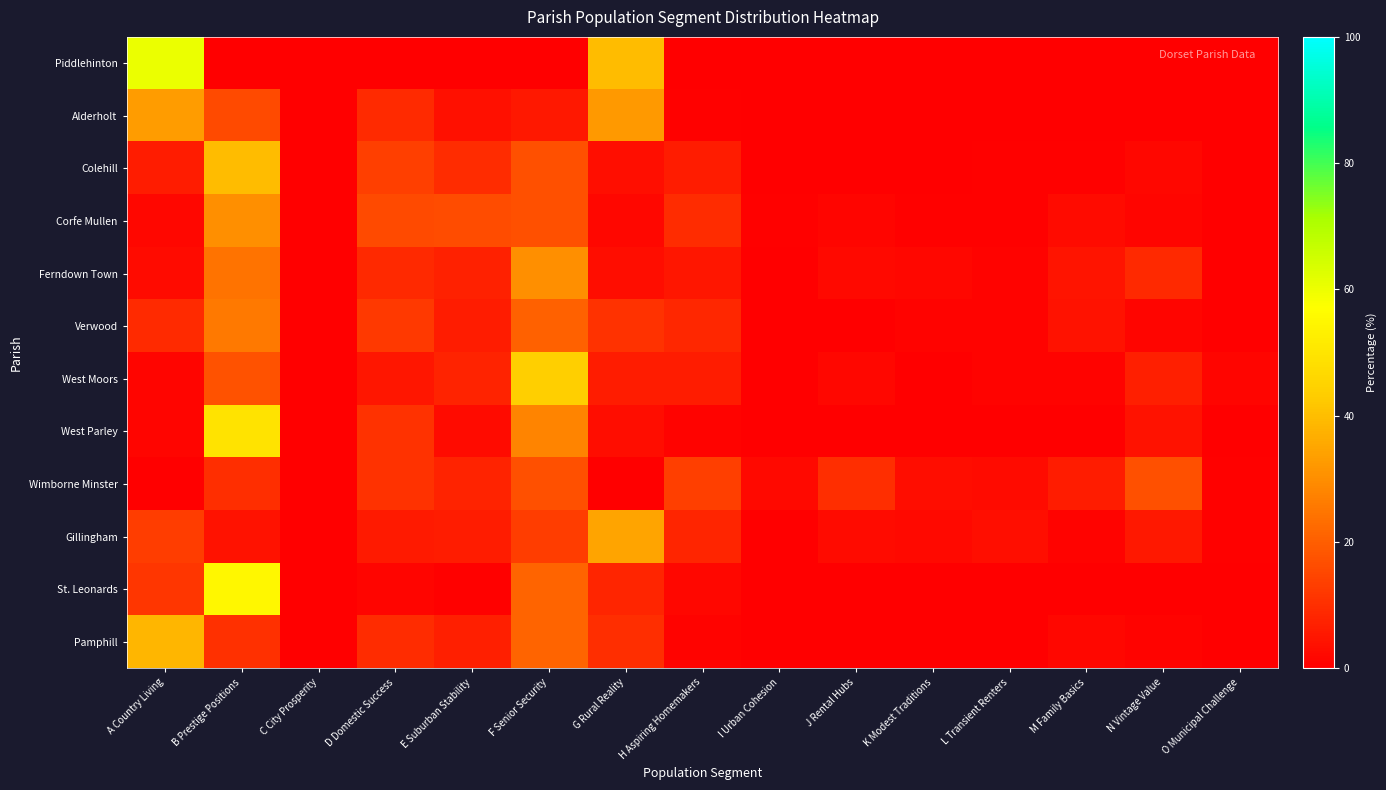

Reading left to right, what are all the values shown in this chart?

Piddlehinton: A Country Living=60.5	B Prestige Positions=0.0	C City Prosperity=0.0	D Domestic Success=0.0	E Suburban Stability=0.0	F Senior Security=0.0	G Rural Reality=39.5	H Aspiring Homemakers=0.0	I Urban Cohesion=0.0	J Rental Hubs=0.0	K Modest Traditions=0.0	L Transient Renters=0.0	M Family Basics=0.0	N Vintage Value=0.0	O Municipal Challenge=0.0
Alderholt: A Country Living=32.8	B Prestige Positions=15.9	C City Prosperity=0.0	D Domestic Success=9.0	E Suburban Stability=3.8	F Senior Security=5.4	G Rural Reality=32.3	H Aspiring Homemakers=0.7	I Urban Cohesion=0.0	J Rental Hubs=0.0	K Modest Traditions=0.0	L Transient Renters=0.0	M Family Basics=0.0	N Vintage Value=0.0	O Municipal Challenge=0.0
Colehill: A Country Living=6.0	B Prestige Positions=39.8	C City Prosperity=0.0	D Domestic Success=13.3	E Suburban Stability=9.6	F Senior Security=16.9	G Rural Reality=3.4	H Aspiring Homemakers=6.2	I Urban Cohesion=0.0	J Rental Hubs=0.3	K Modest Traditions=0.3	L Transient Renters=0.7	M Family Basics=0.6	N Vintage Value=1.6	O Municipal Challenge=0.2
Corfe Mullen: A Country Living=1.9	B Prestige Positions=30.3	C City Prosperity=0.0	D Domestic Success=15.8	E Suburban Stability=16.0	F Senior Security=16.9	G Rural Reality=1.7	H Aspiring Homemakers=9.6	I Urban Cohesion=0.6	J Rental Hubs=1.2	K Modest Traditions=0.6	L Transient Renters=0.8	M Family Basics=2.5	N Vintage Value=1.5	O Municipal Challenge=0.4
Ferndown Town: A Country Living=2.5	B Prestige Positions=24.5	C City Prosperity=0.0	D Domestic Success=9.0	E Suburban Stability=7.4	F Senior Security=30.4	G Rural Reality=2.8	H Aspiring Homemakers=5.0	I Urban Cohesion=0.0	J Rental Hubs=2.0	K Modest Traditions=1.9	L Transient Renters=1.1	M Family Basics=4.4	N Vintage Value=8.7	O Municipal Challenge=0.4
Verwood: A Country Living=9.0	B Prestige Positions=25.5	C City Prosperity=0.0	D Domestic Success=12.2	E Suburban Stability=6.0	F Senior Security=20.5	G Rural Reality=10.8	H Aspiring Homemakers=8.3	I Urban Cohesion=0.0	J Rental Hubs=0.0	K Modest Traditions=1.0	L Transient Renters=1.0	M Family Basics=4.2	N Vintage Value=1.4	O Municipal Challenge=0.1
West Moors: A Country Living=1.3	B Prestige Positions=17.3	C City Prosperity=0.0	D Domestic Success=5.1	E Suburban Stability=7.8	F Senior Security=44.1	G Rural Reality=6.2	H Aspiring Homemakers=6.2	I Urban Cohesion=0.0	J Rental Hubs=1.8	K Modest Traditions=0.2	L Transient Renters=0.9	M Family Basics=1.1	N Vintage Value=6.8	O Municipal Challenge=1.3
West Parley: A Country Living=1.5	B Prestige Positions=49.2	C City Prosperity=0.0	D Domestic Success=10.9	E Suburban Stability=2.5	F Senior Security=27.9	G Rural Reality=2.8	H Aspiring Homemakers=1.1	I Urban Cohesion=0.0	J Rental Hubs=0.0	K Modest Traditions=0.0	L Transient Renters=0.1	M Family Basics=0.0	N Vintage Value=4.0	O Municipal Challenge=0.0
Wimborne Minster: A Country Living=0.0	B Prestige Positions=10.1	C City Prosperity=0.1	D Domestic Success=10.9	E Suburban Stability=7.4	F Senior Security=16.9	G Rural Reality=0.0	H Aspiring Homemakers=13.4	I Urban Cohesion=2.0	J Rental Hubs=9.9	K Modest Traditions=3.1	L Transient Renters=2.6	M Family Basics=5.9	N Vintage Value=17.0	O Municipal Challenge=0.7
Gillingham: A Country Living=13.2	B Prestige Positions=4.1	C City Prosperity=0.0	D Domestic Success=5.7	E Suburban Stability=6.2	F Senior Security=13.0	G Rural Reality=34.4	H Aspiring Homemakers=8.1	I Urban Cohesion=0.0	J Rental Hubs=2.7	K Modest Traditions=2.3	L Transient Renters=3.5	M Family Basics=1.1	N Vintage Value=5.2	O Municipal Challenge=0.6
St. Leonards: A Country Living=11.6	B Prestige Positions=54.8	C City Prosperity=0.0	D Domestic Success=1.6	E Suburban Stability=0.7	F Senior Security=21.3	G Rural Reality=8.1	H Aspiring Homemakers=1.9	I Urban Cohesion=0.0	J Rental Hubs=0.0	K Modest Traditions=0.0	L Transient Renters=0.0	M Family Basics=0.0	N Vintage Value=0.0	O Municipal Challenge=0.0
Pamphill: A Country Living=38.6	B Prestige Positions=10.5	C City Prosperity=0.0	D Domestic Success=9.5	E Suburban Stability=6.9	F Senior Security=21.2	G Rural Reality=9.8	H Aspiring Homemakers=1.0	I Urban Cohesion=0.0	J Rental Hubs=0.0	K Modest Traditions=0.0	L Transient Renters=0.0	M Family Basics=1.6	N Vintage Value=1.0	O Municipal Challenge=0.0